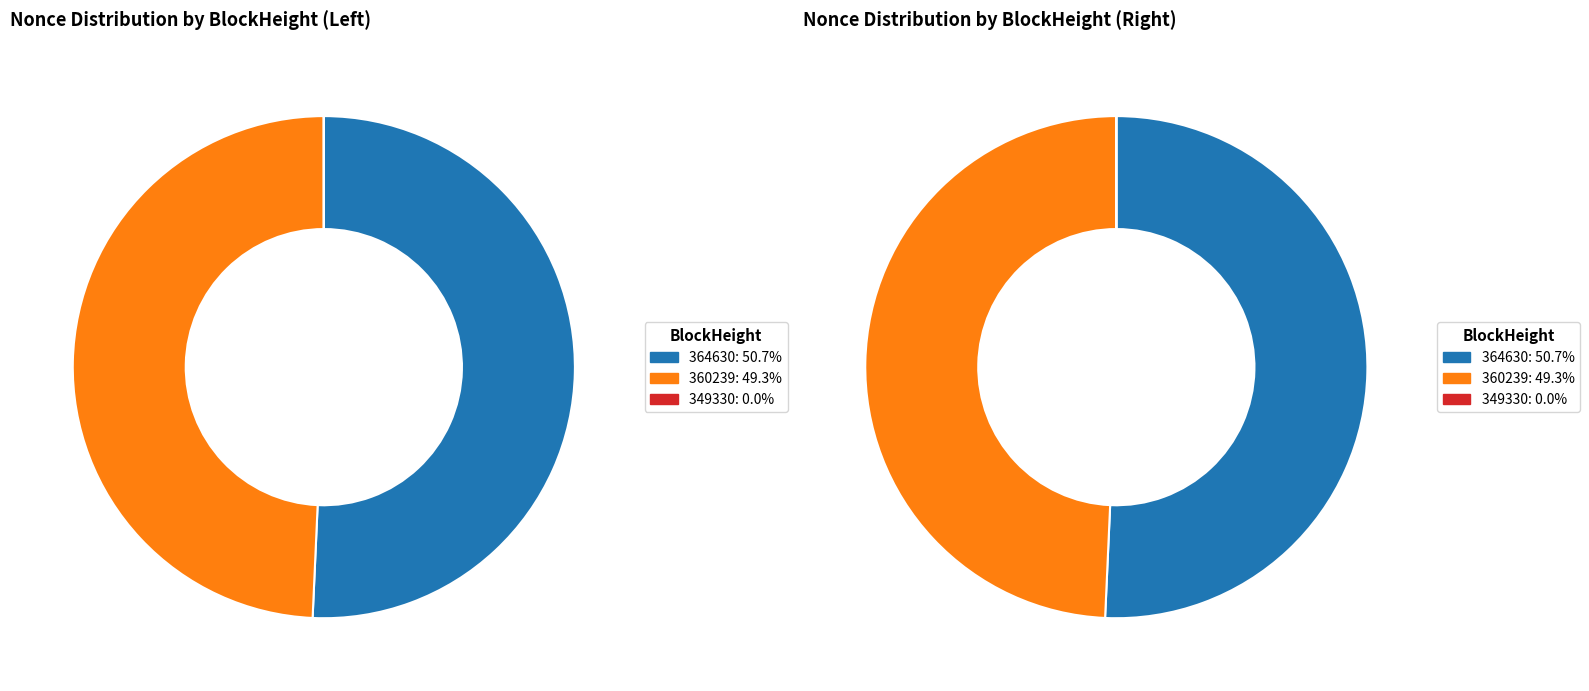

To the nearest percent, what is the difference between the largest and smallest slice percentages?

51%